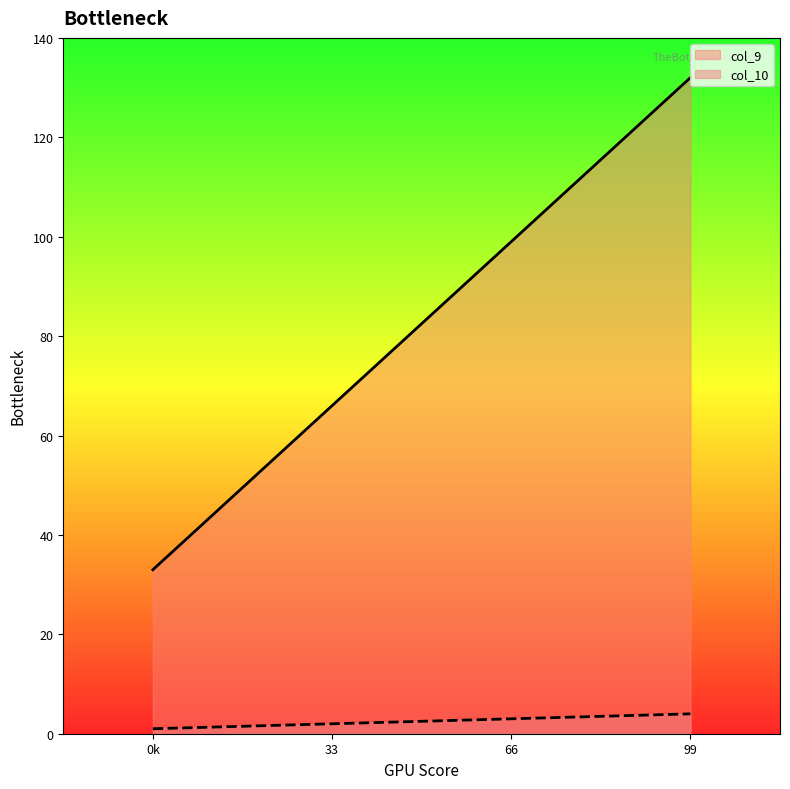

Reading right to left, extract all data points from this chart.

col_9: 99=132	66=99	33=66	0k=33
col_10: 99=4	66=3	33=2	0k=1